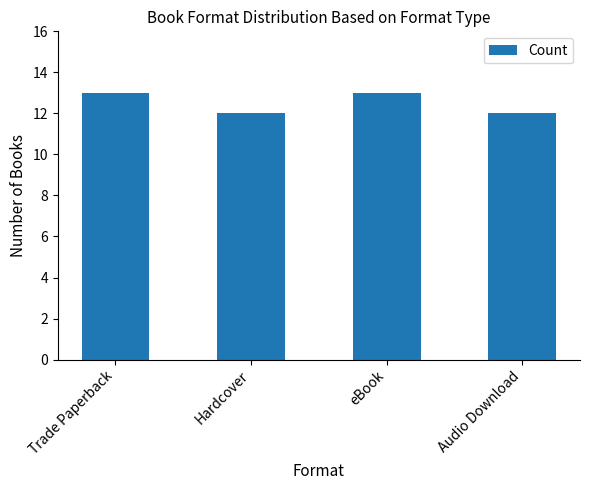

How many distinct data groups are displayed?

1